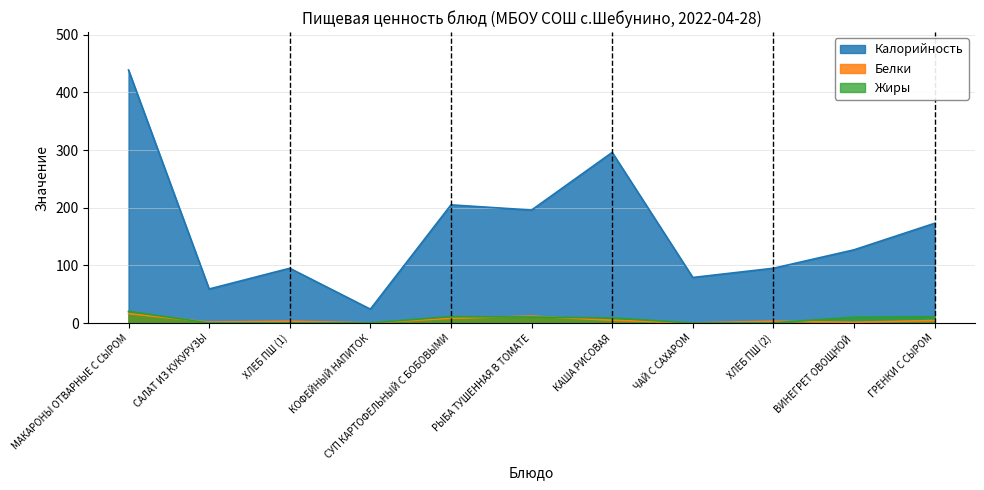

Where is the first local maximum for Белки?

ХЛЕБ ПШ (1)